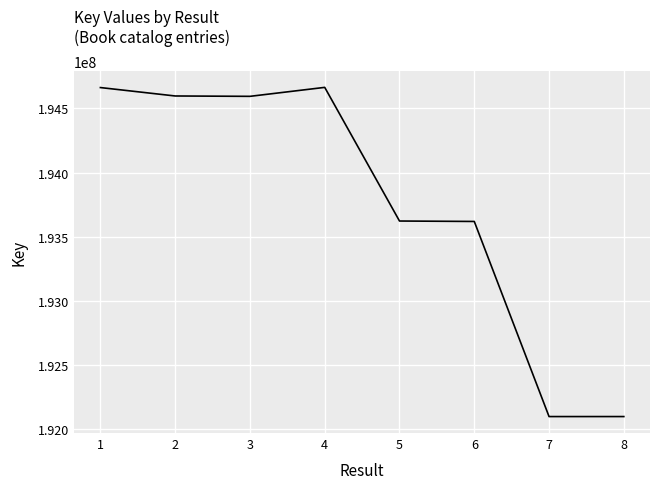

Where is the first local maximum?

4